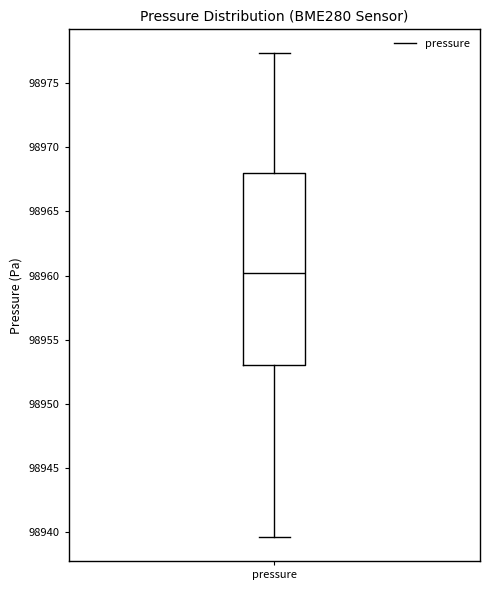

Transcribe this box plot: give where the median line is, the range the box spans, and where the two whiskers end, as read against the y-axis. The values are not printed on the chart, so give them approximately, as read against the axis.

median 98960.0, box 98953.0 to 98968.0, whiskers 98939.5 to 98977.5